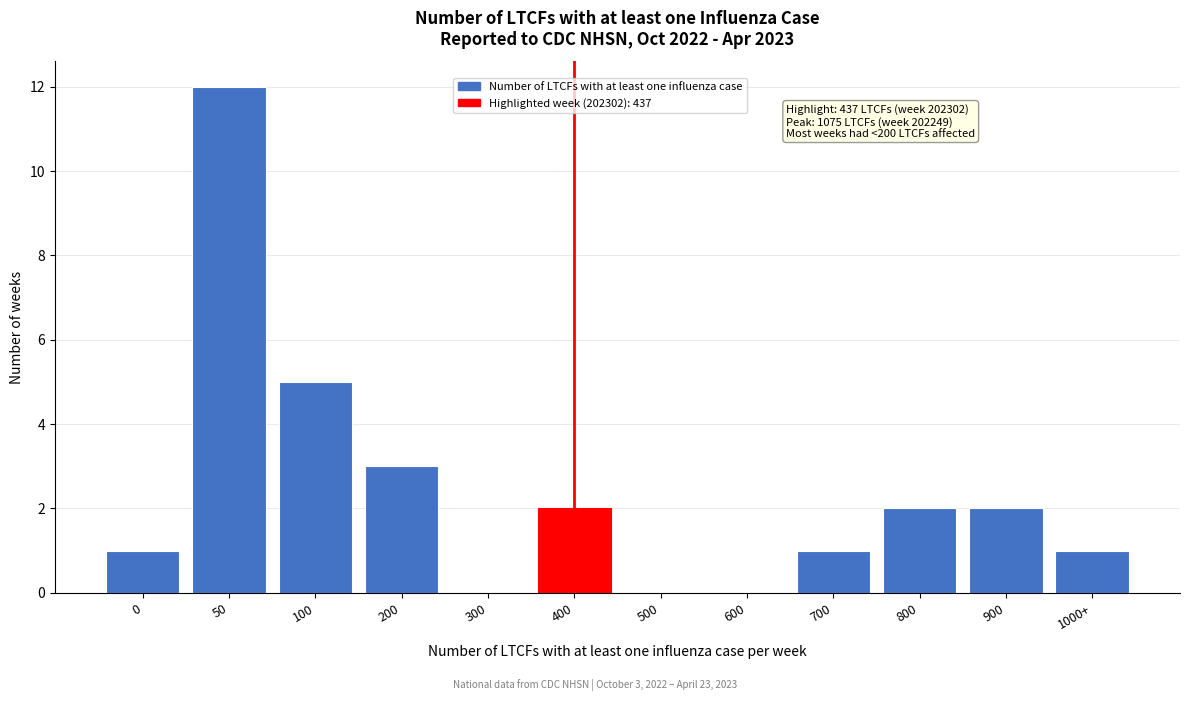

Reading left to right, extract all data points from this chart.

0=1	50=12	100=5	200=3	300=0	400=2	500=0	600=0	700=1	800=2	900=2	1000+=1